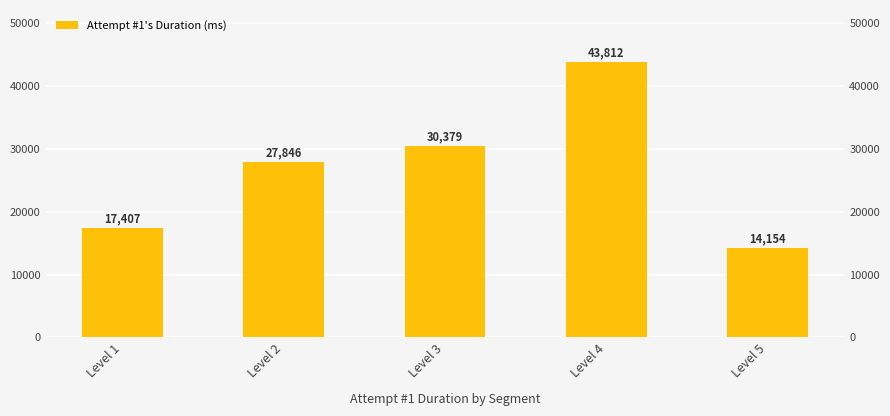

At which category does the chart reach its peak across all series?

Level 4